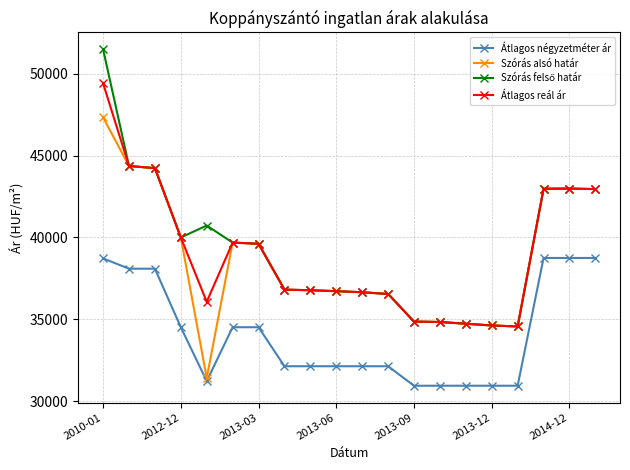

True or false: Szórás alsó határ has more than 1 points higher than both neighbors.

True